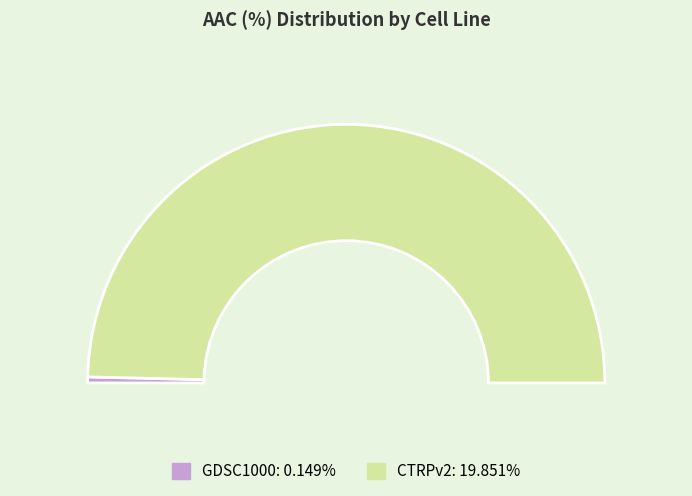

To the nearest percent, what is the combined percentage of GDSC1000 and CTRPv2?

100%